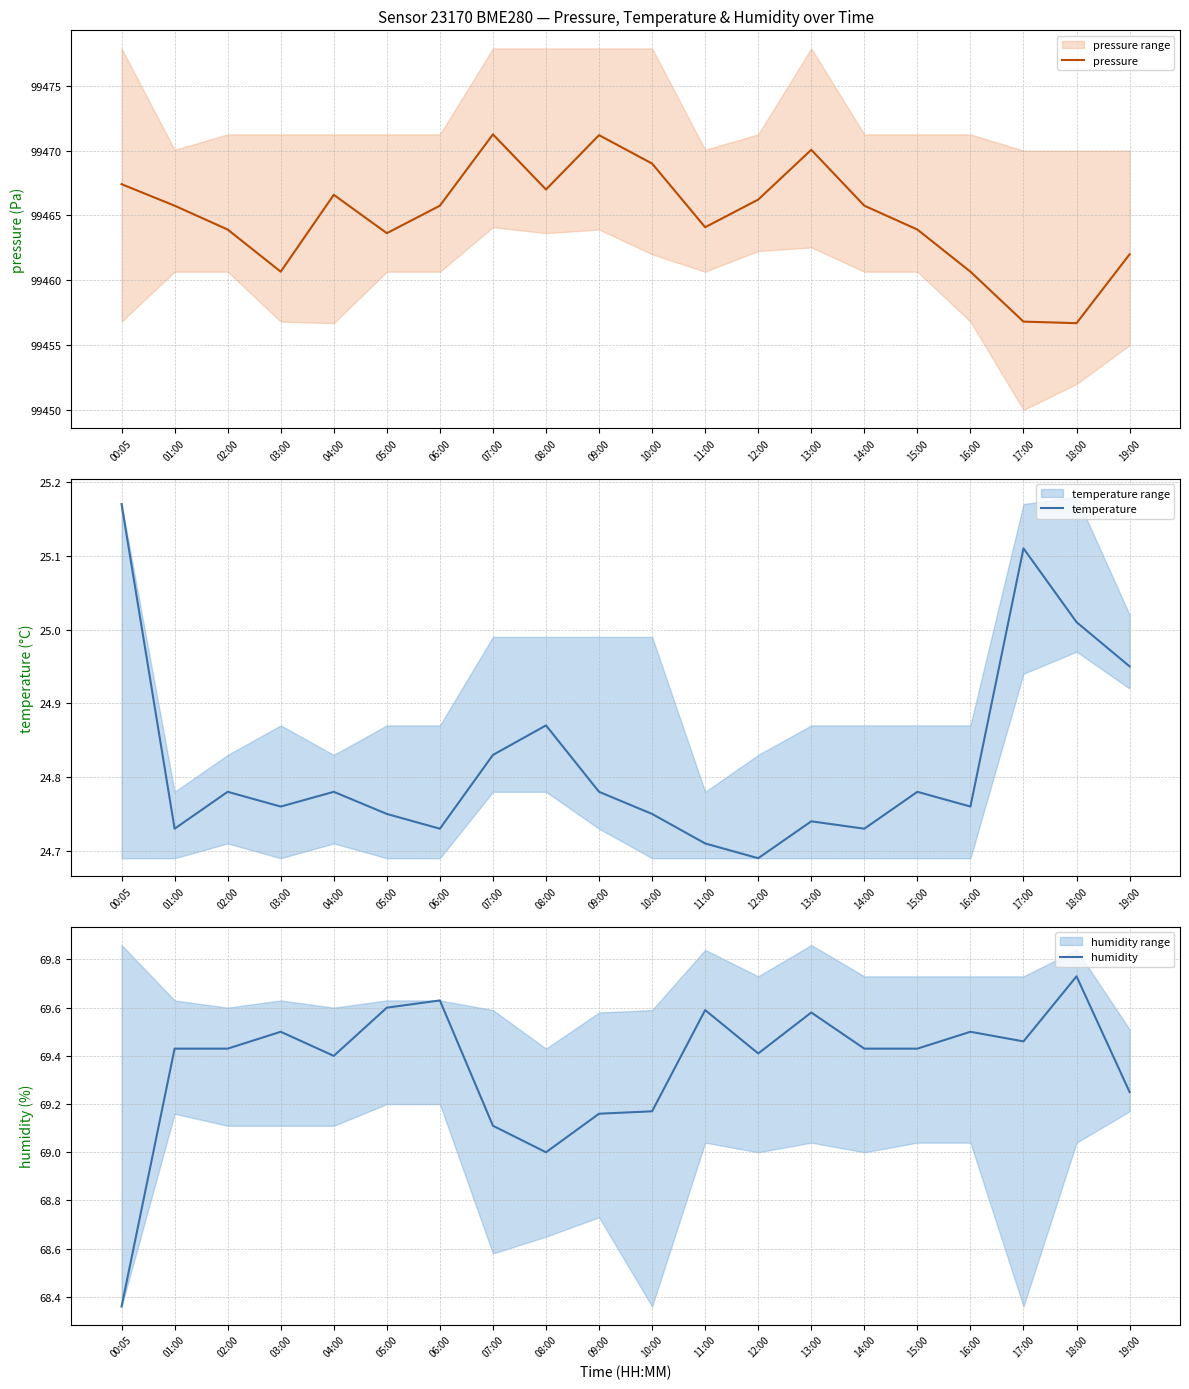

Which series has the largest range (max minus min)?

pressure